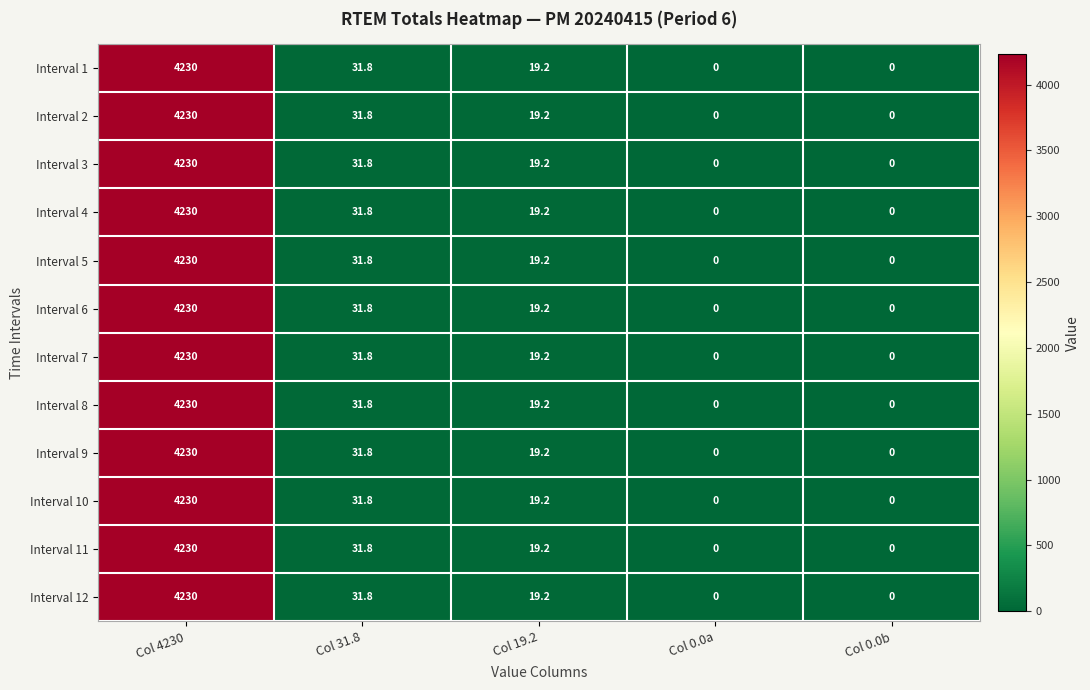

What value does the Interval 10 series have at Col 31.8?

31.8